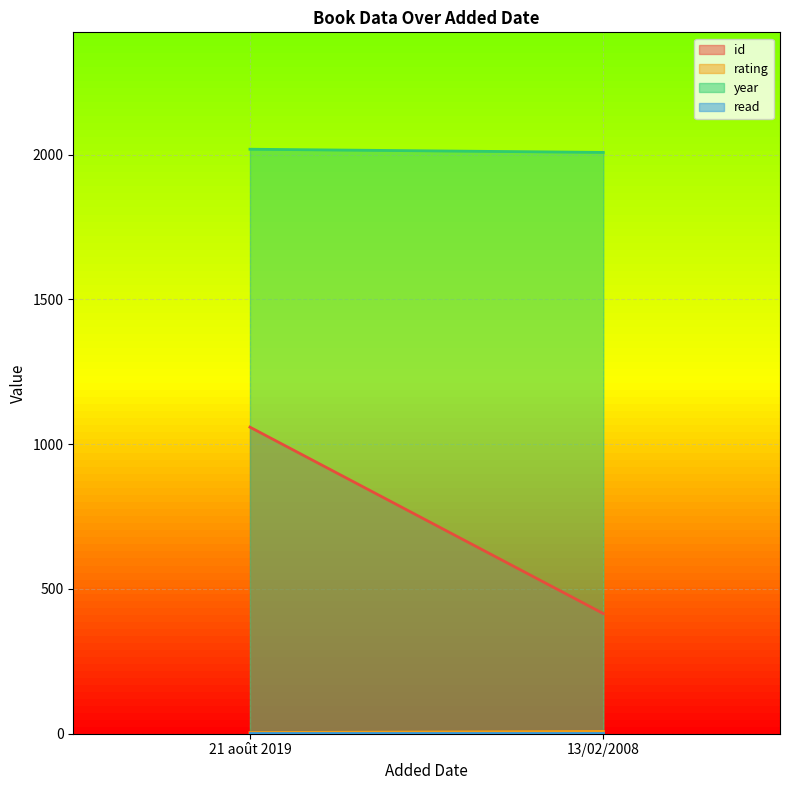

What position from the right is 21 août 2019?

2